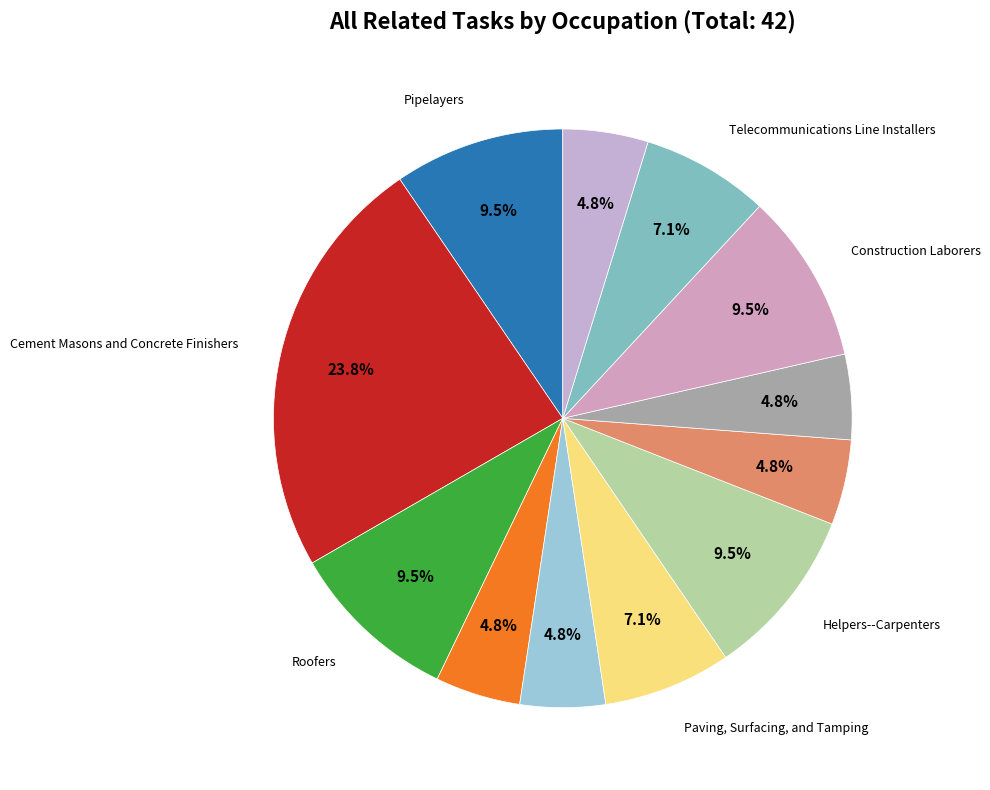

How many segments does this pie chart have?

12